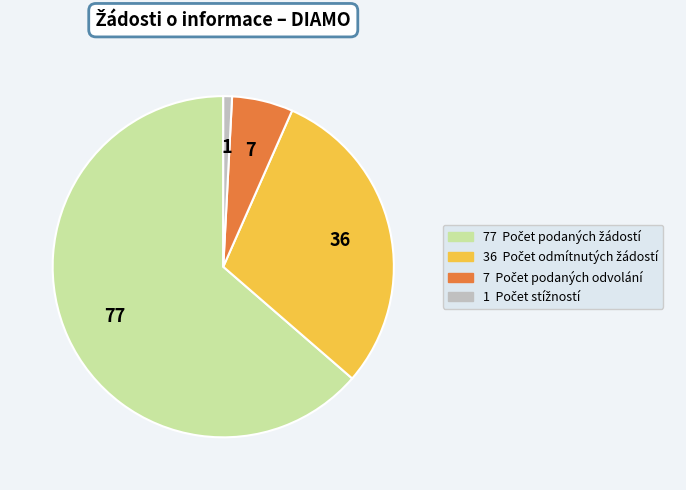

Does any single category account for the majority?

Yes